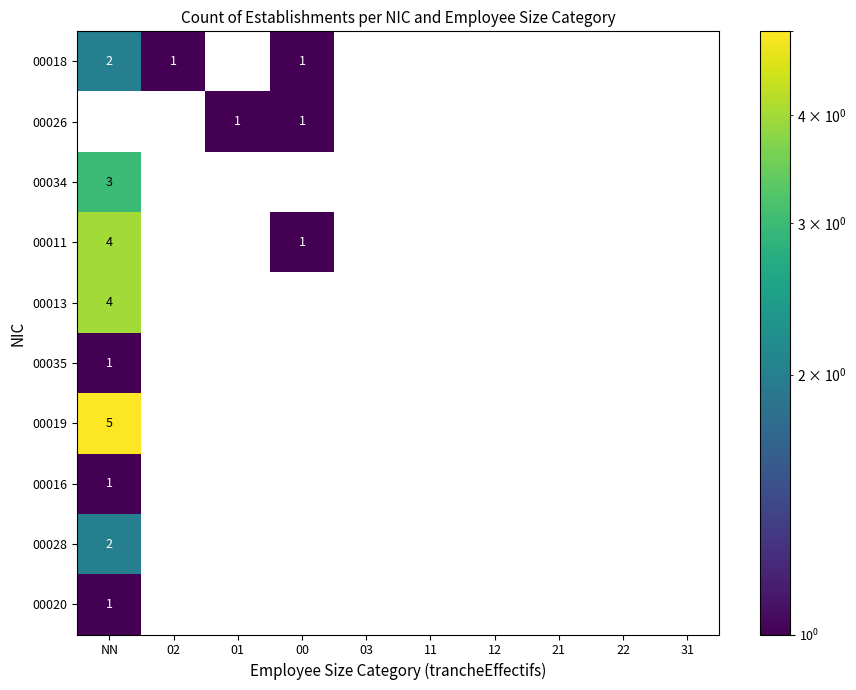

Which category has the lowest value across all series?

02